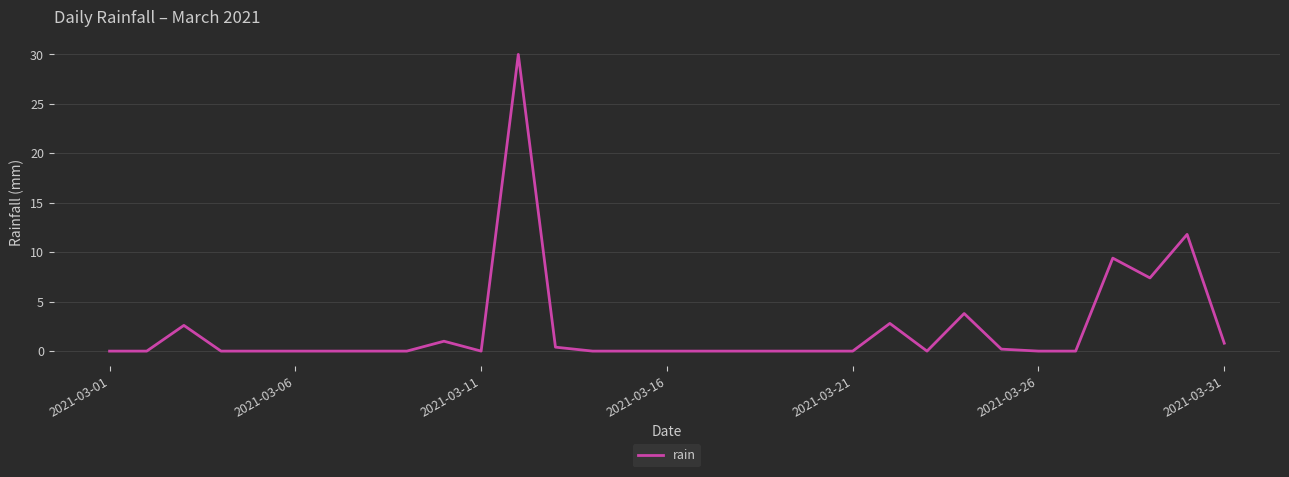

What is the greatest value displayed?

30.0